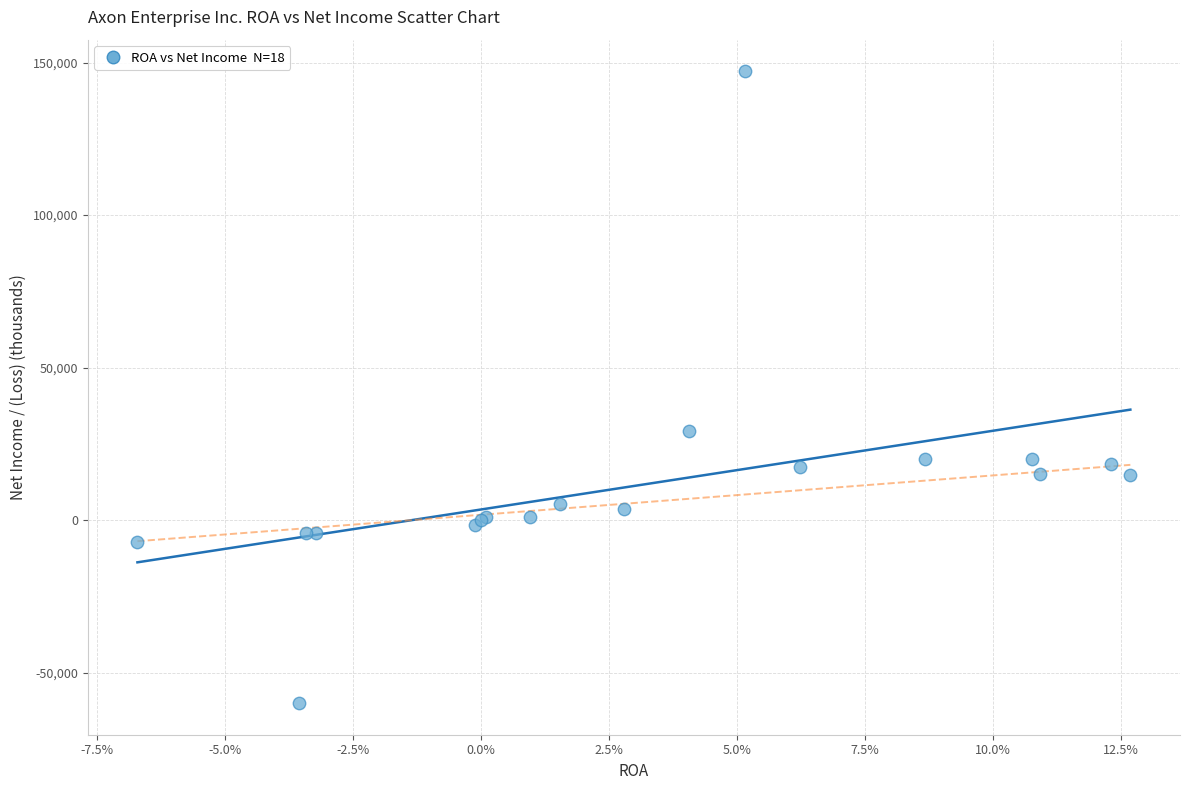

What Y value in the scatter plot is closest to 43560?

29205